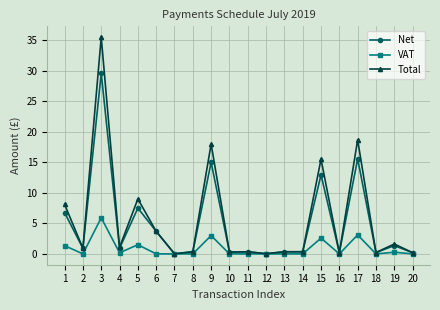

What is the sum of the Total values at 3 and 15?

51.0